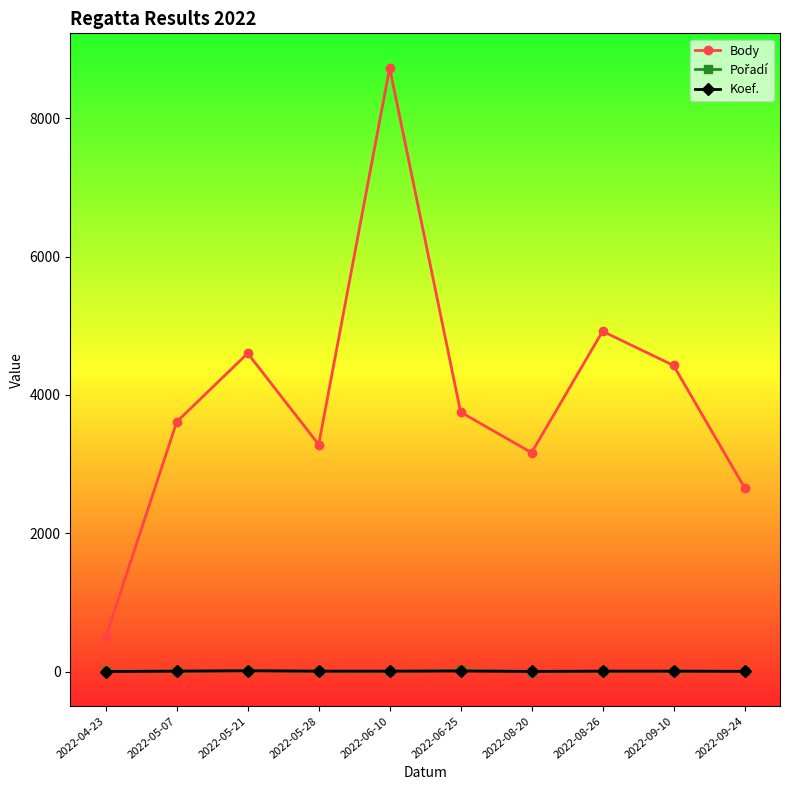

Where does the Body series first go above 3752?

2022-05-21